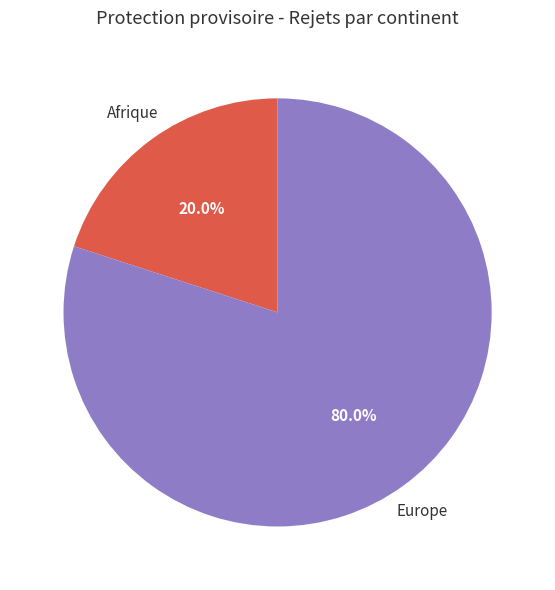

Does any single category account for the majority?

Yes